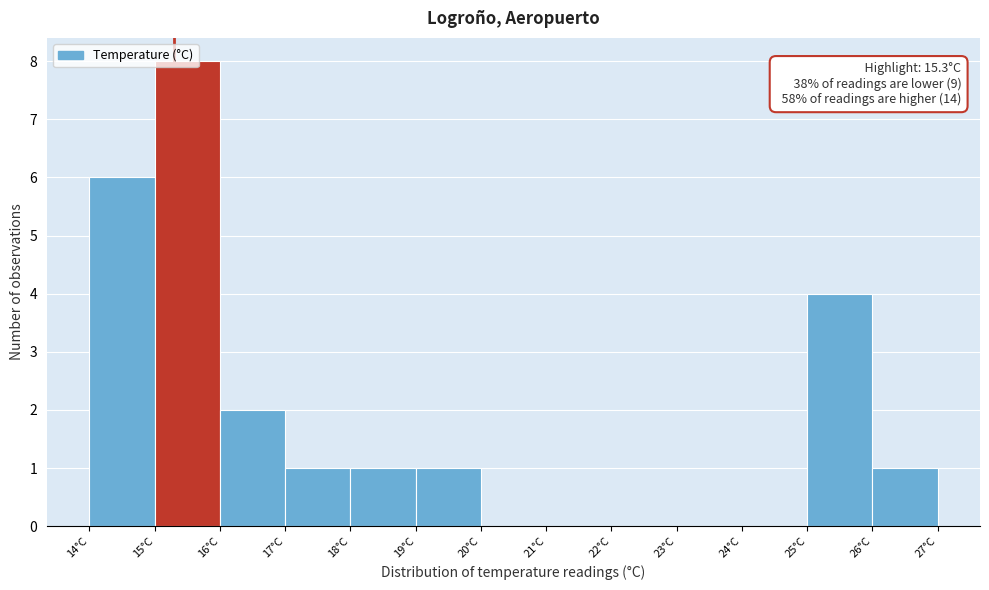

Which range on the x-axis has the tallest bar?

15 to 16